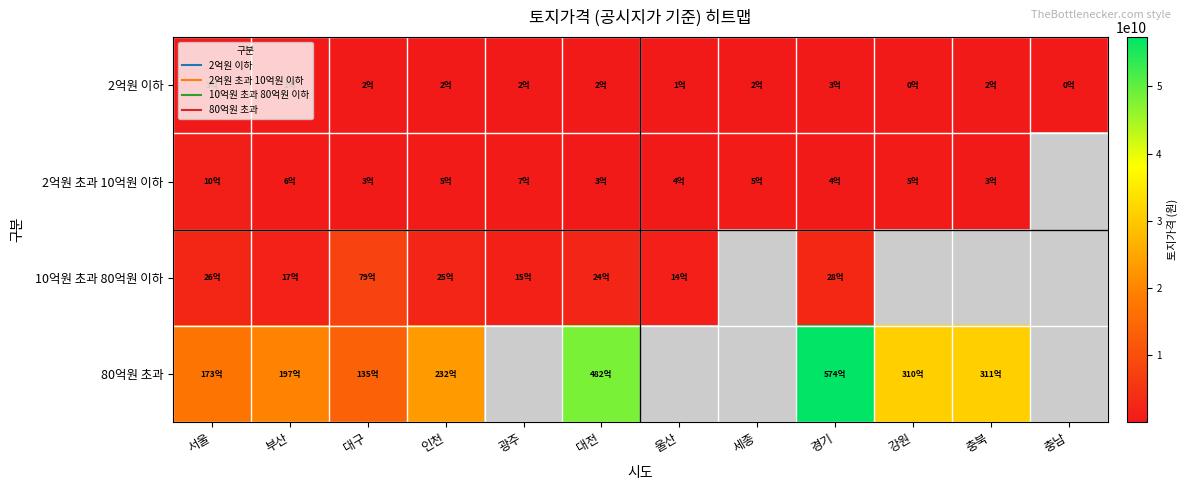

What is the smallest value displayed?

45100000.0